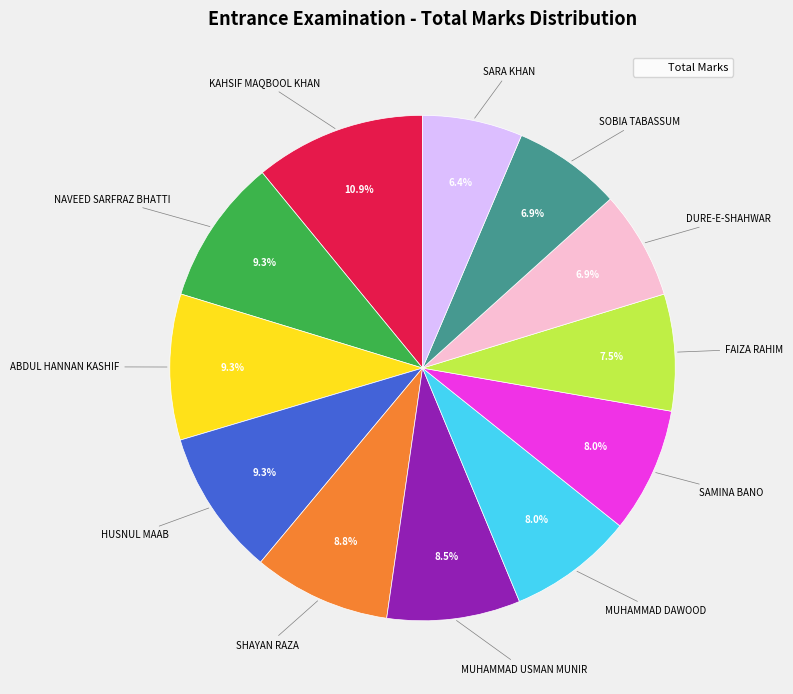

Does any single category account for the majority?

No